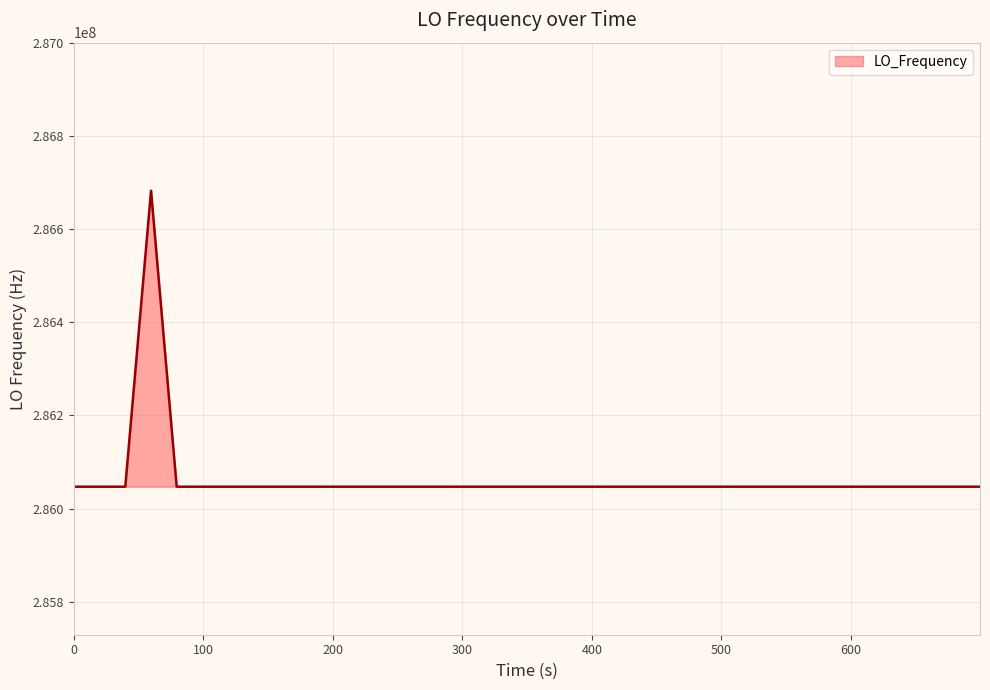

What is the difference between the maximum and minimum values?

635708.2